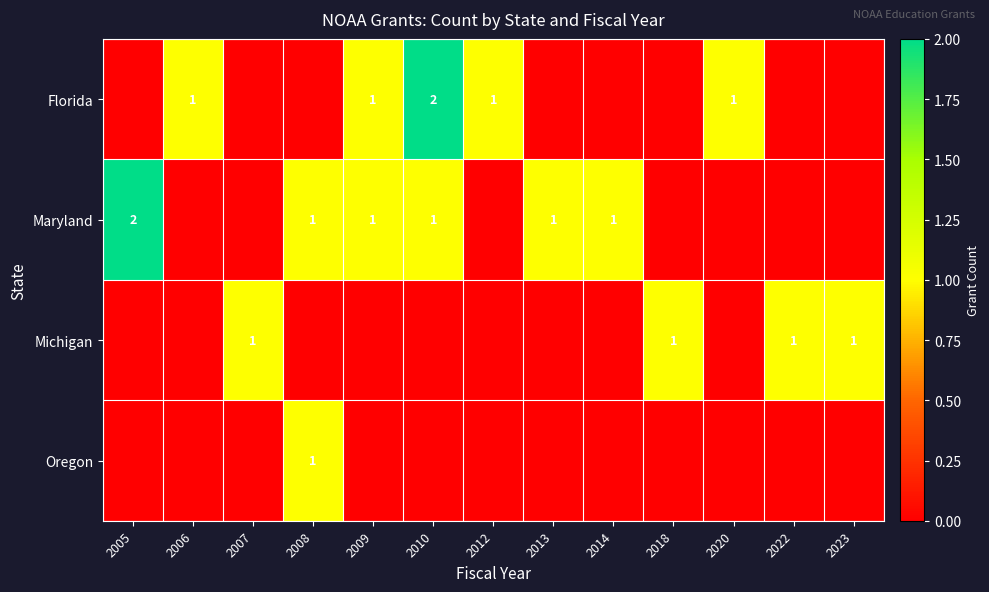

True or false: Michigan has a value of 1 at 2018.

True